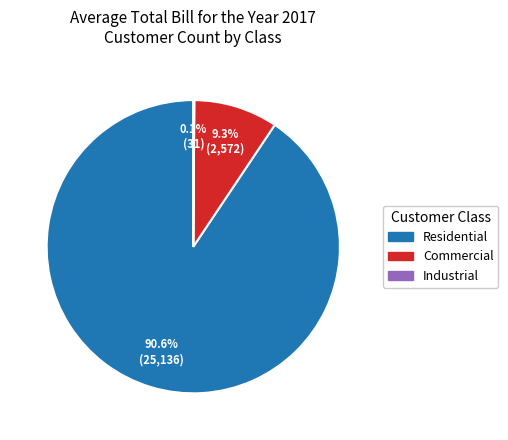

Combined, what portion of the pie is Commercial and Residential?

99.9%